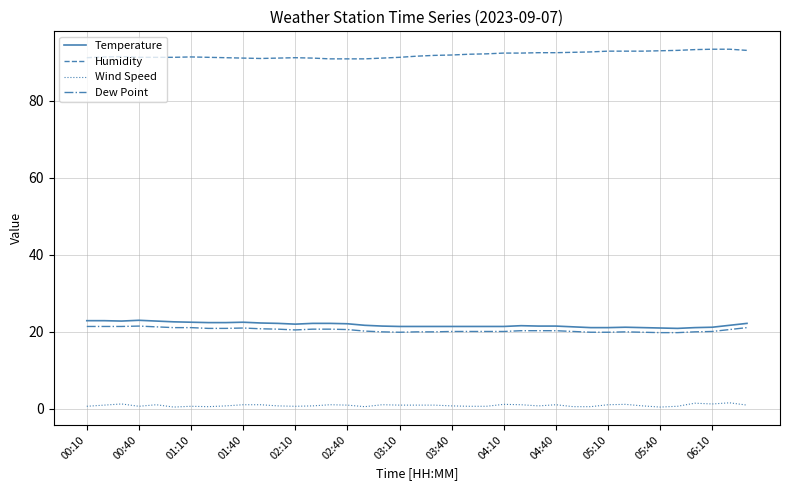

True or false: Wind Speed and Temperature intersect in this chart.

False